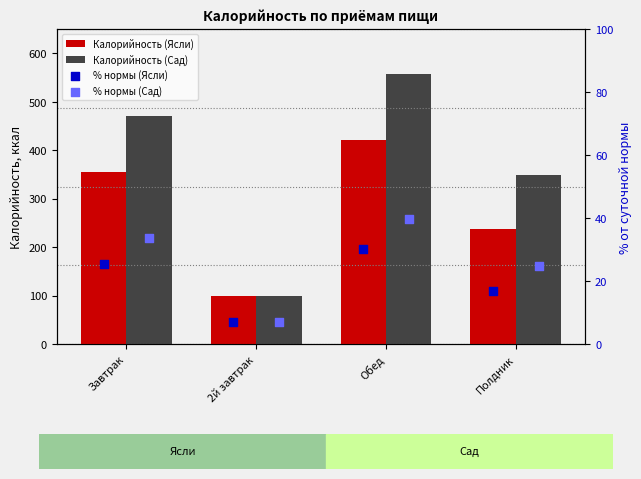

At how many categories does at least one series exceed 504?

1